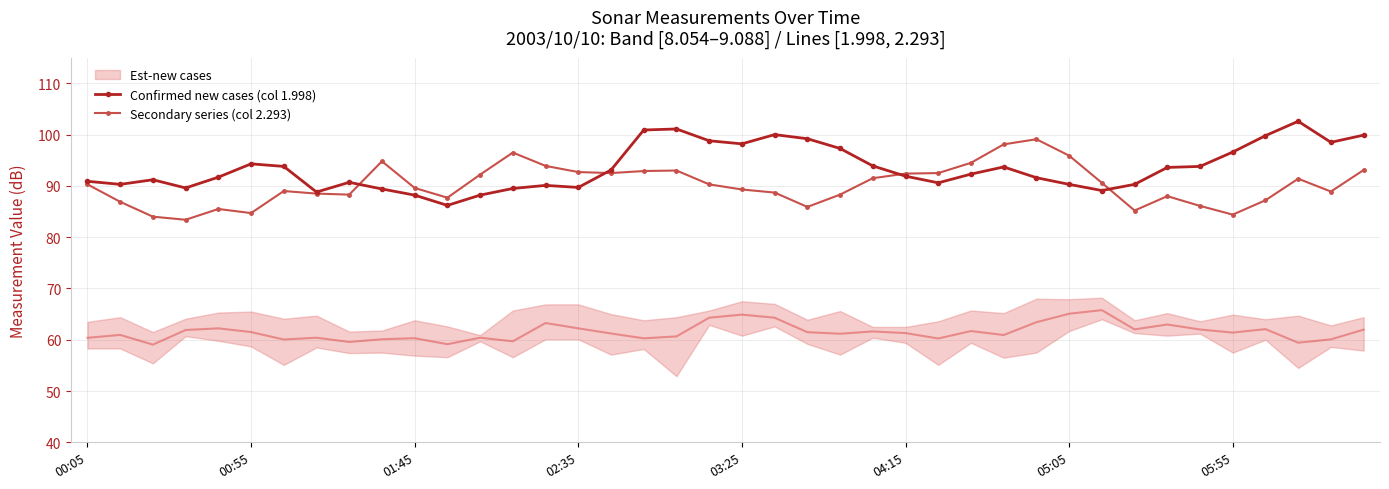

At how many categories does at least one series exceed 99?

8